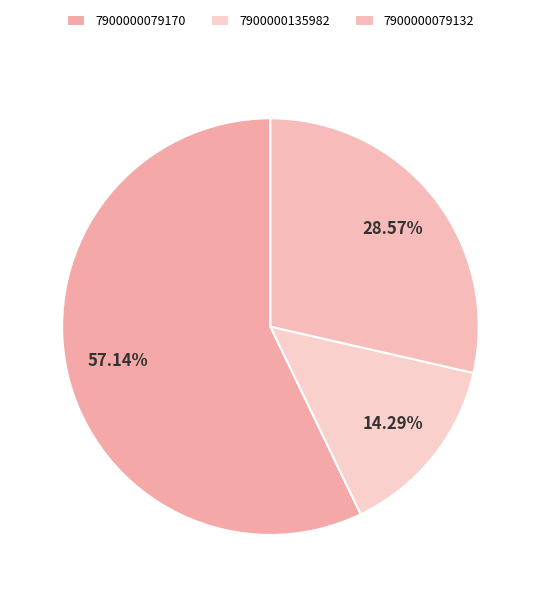

Count the number of slices in the pie.

3